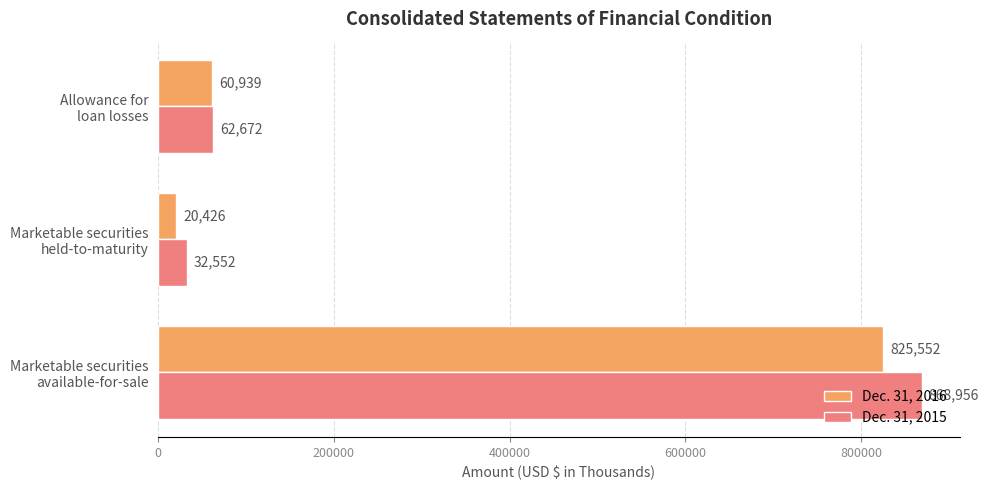

At how many categories does at least one series exceed 367555?

1